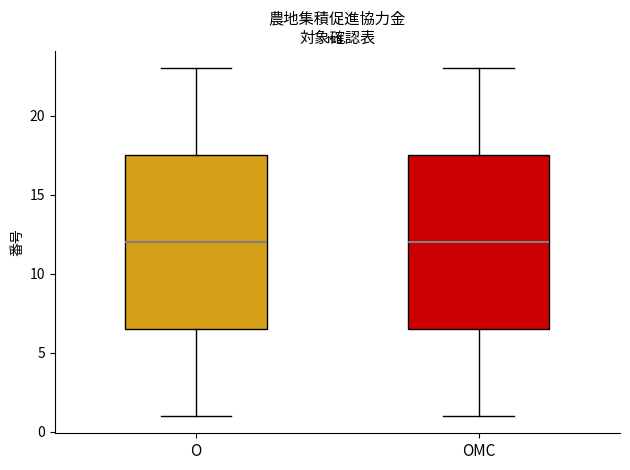

Reading left to right, transcribe this box plot: for each box, give where its median line is, the range the box spans, and where its two whiskers end, as read against the y-axis. The values are not printed on the chart, so give them approximately, as read against the axis.

O: median 12.0, box 6.5 to 17.5, whiskers 1.0 to 23.0
OMC: median 12.0, box 6.5 to 17.5, whiskers 1.0 to 23.0